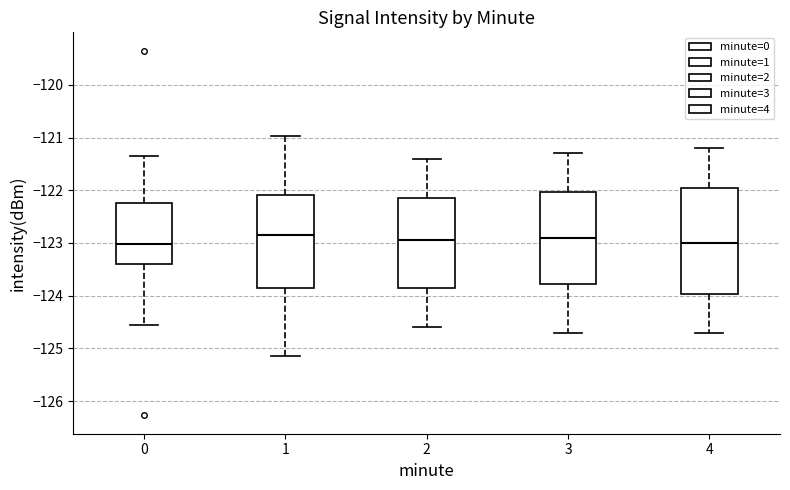

Reading left to right, read every box against the y-axis: the position of its median line, the range the box covers, and the ends of its whiskers. The values are not printed on the chart, so give them approximately, as read against the axis.

0: median -123.0, box -123.4 to -122.3, whiskers -124.6 to -121.3
1: median -122.8, box -123.9 to -122.1, whiskers -125.2 to -121.0
2: median -122.9, box -123.8 to -122.1, whiskers -124.6 to -121.4
3: median -122.9, box -123.8 to -122.0, whiskers -124.7 to -121.3
4: median -123.0, box -124.0 to -121.9, whiskers -124.7 to -121.2